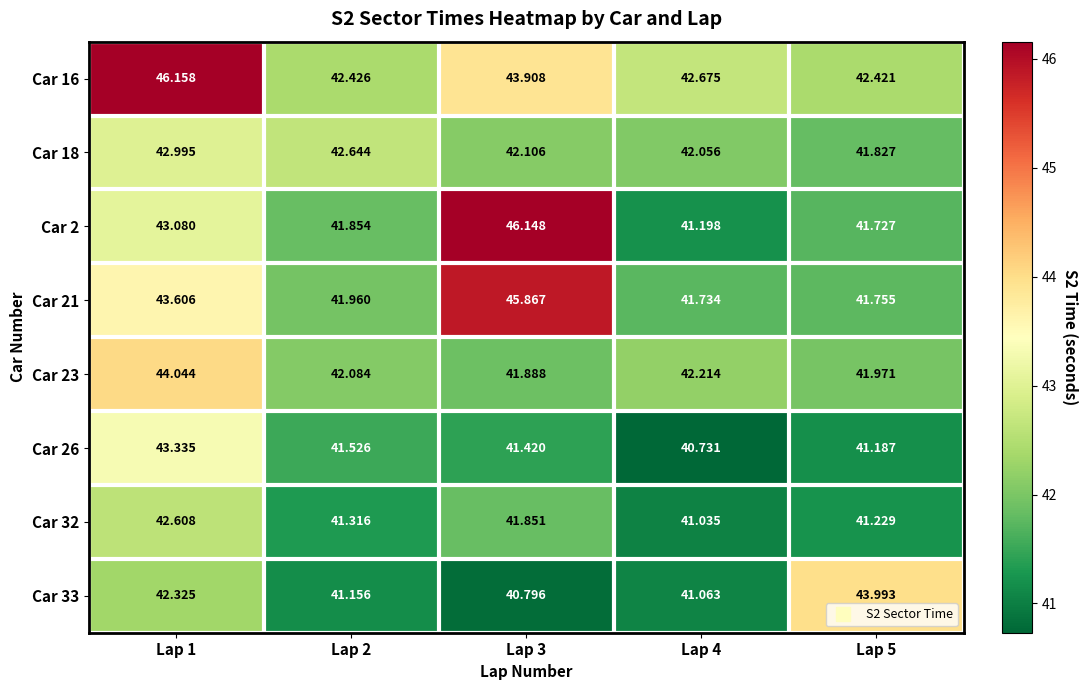

Which series has the largest range (max minus min)?

Car 2